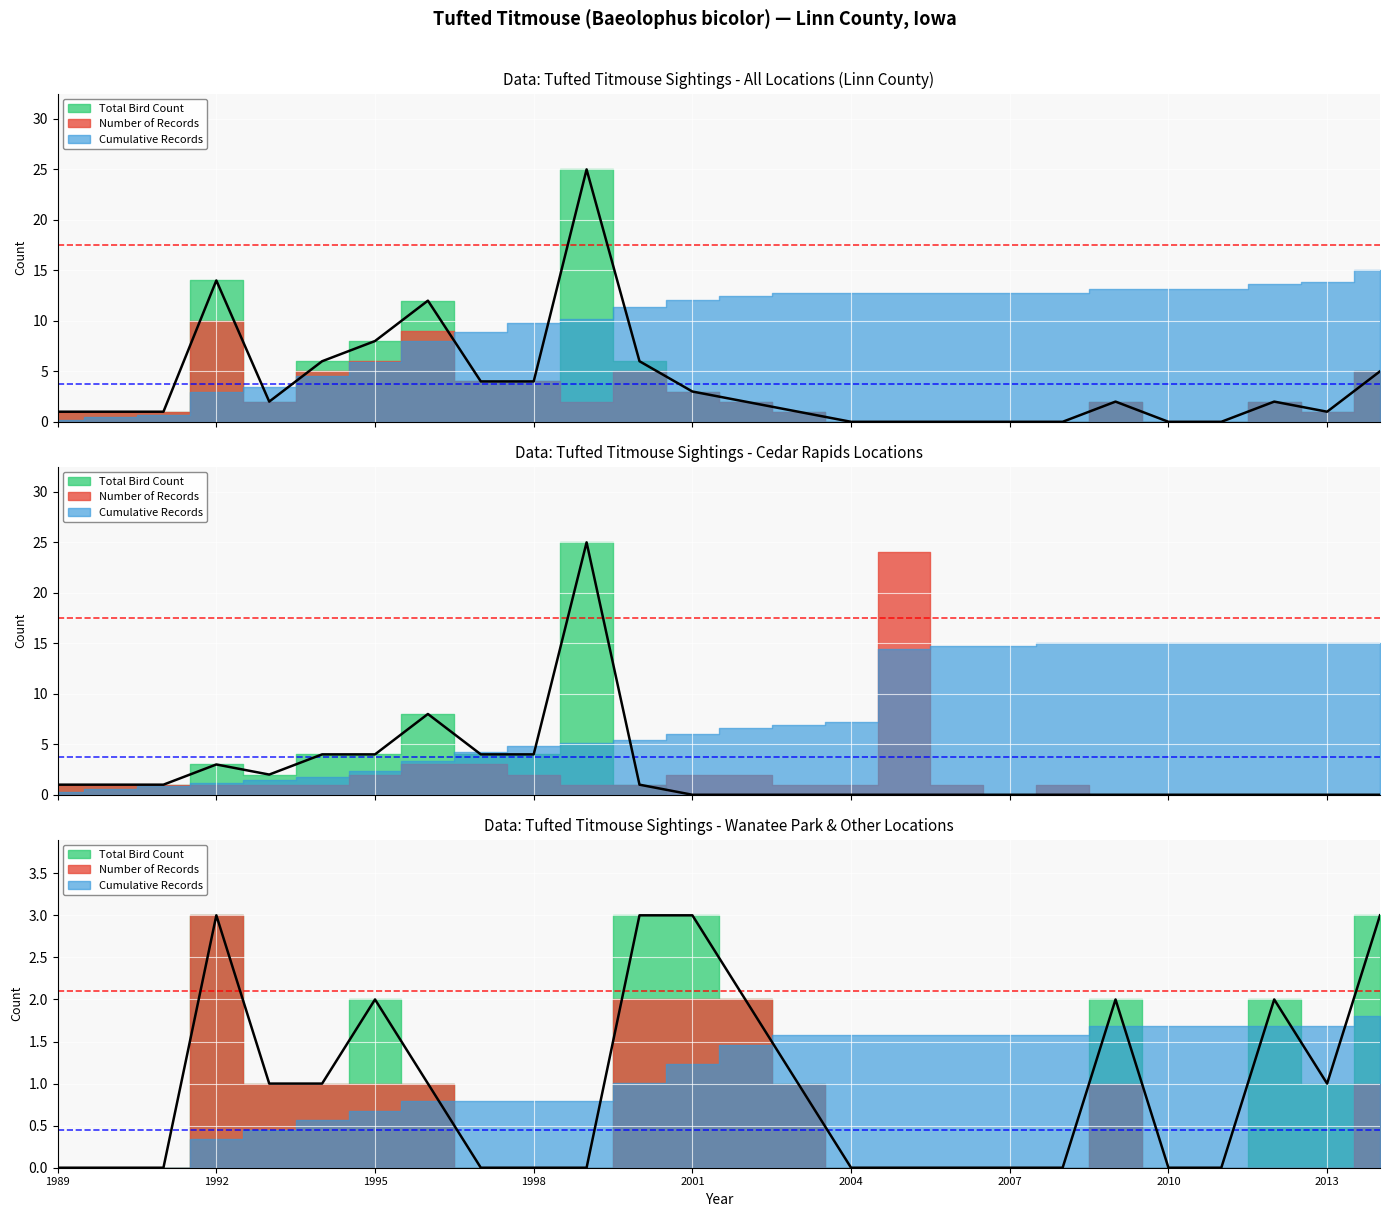

What is the value of the Count point at the 35th from the left?

2.0